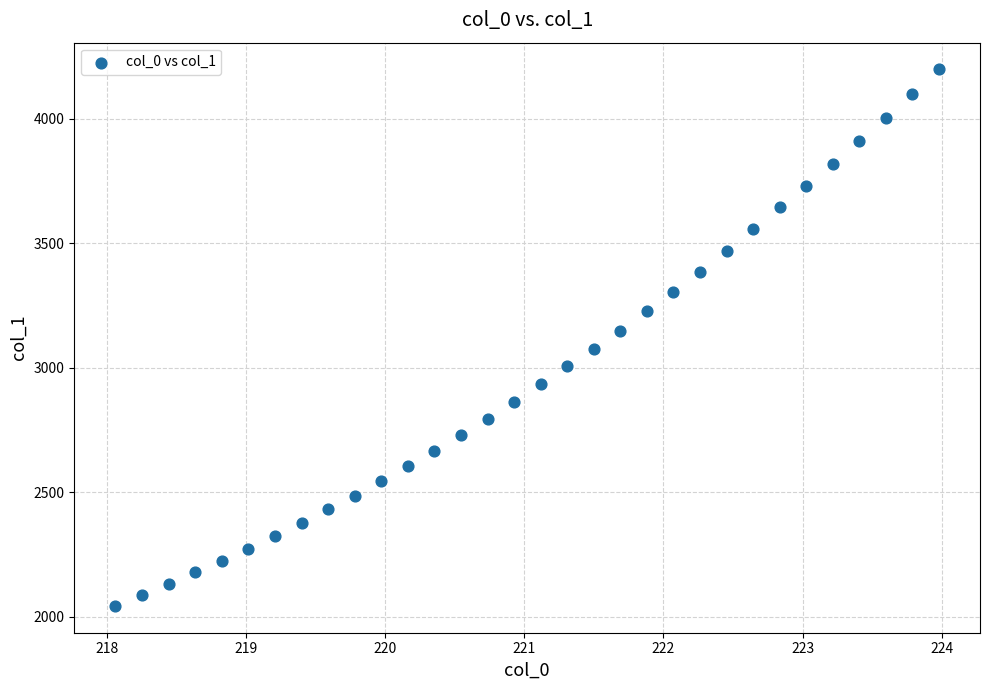

What is the range of X values (max minus min)?

5.9